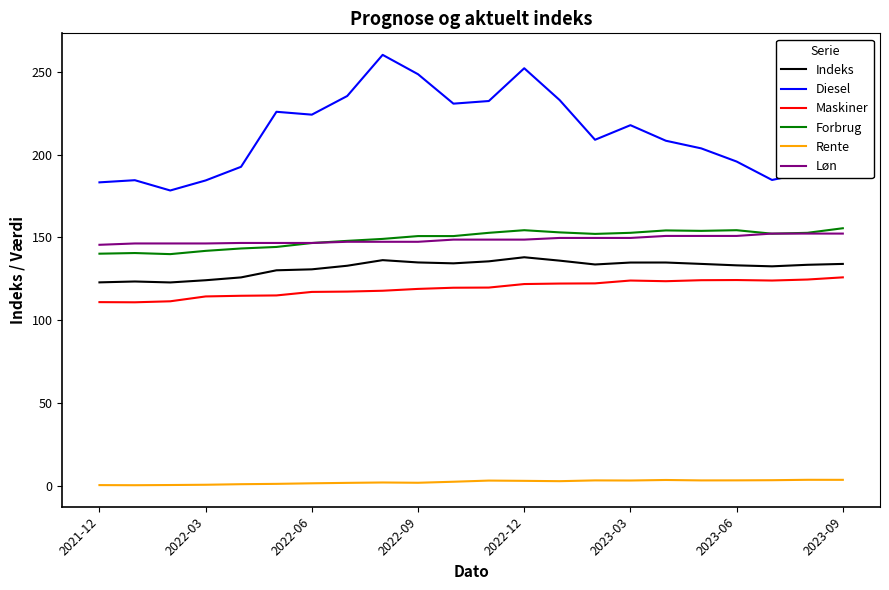

How many lines are shown in the chart?

6